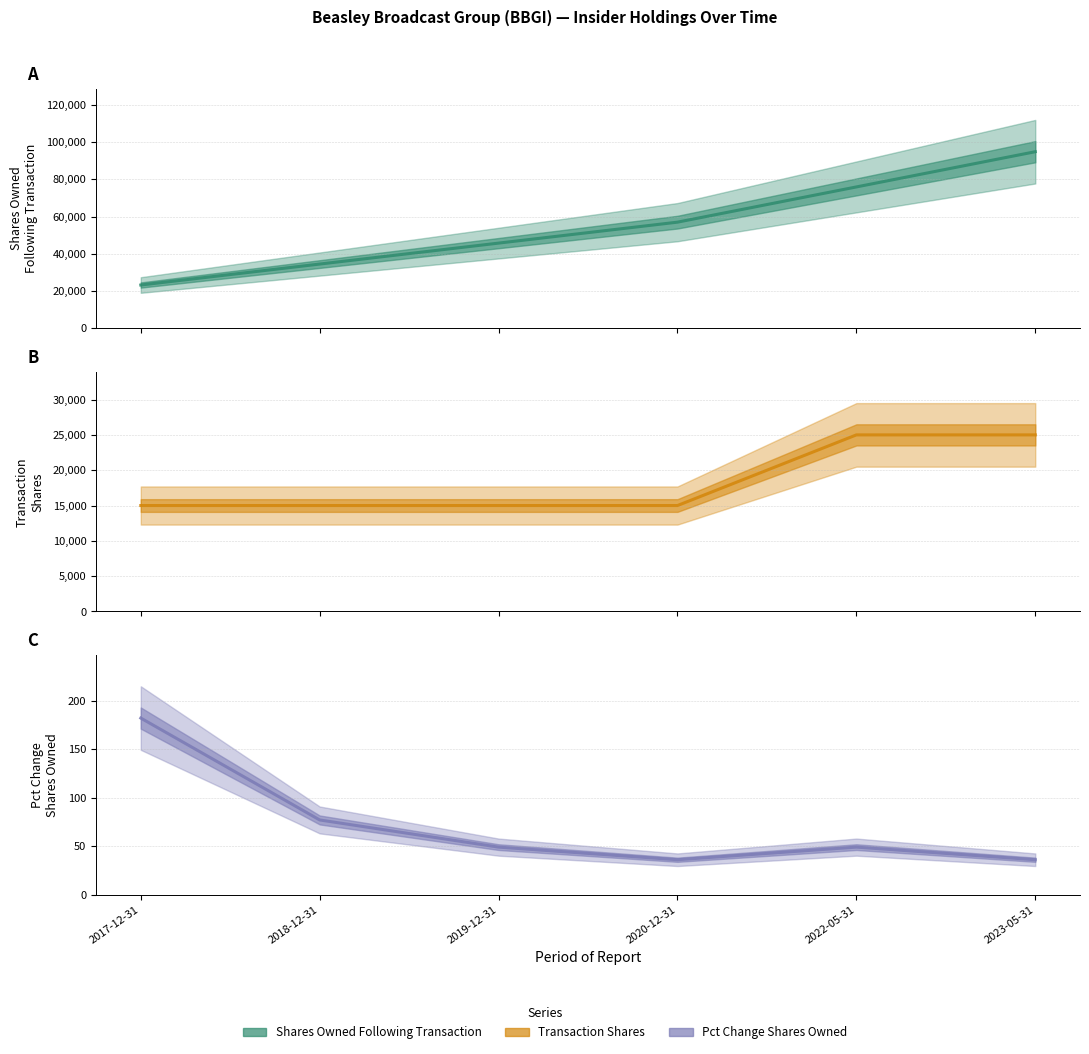

How many distinct data groups are displayed?

3